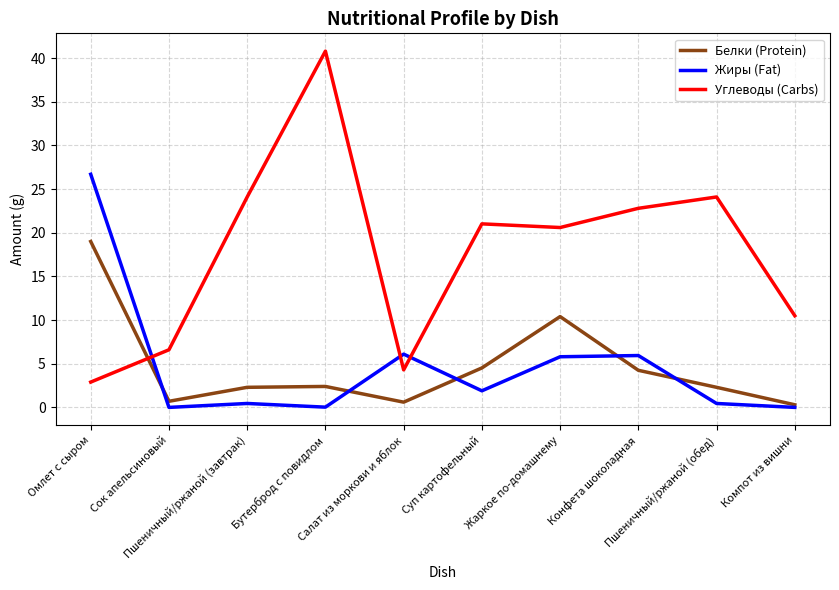

Which series has the largest total across all categories?

Углеводы (Carbs)